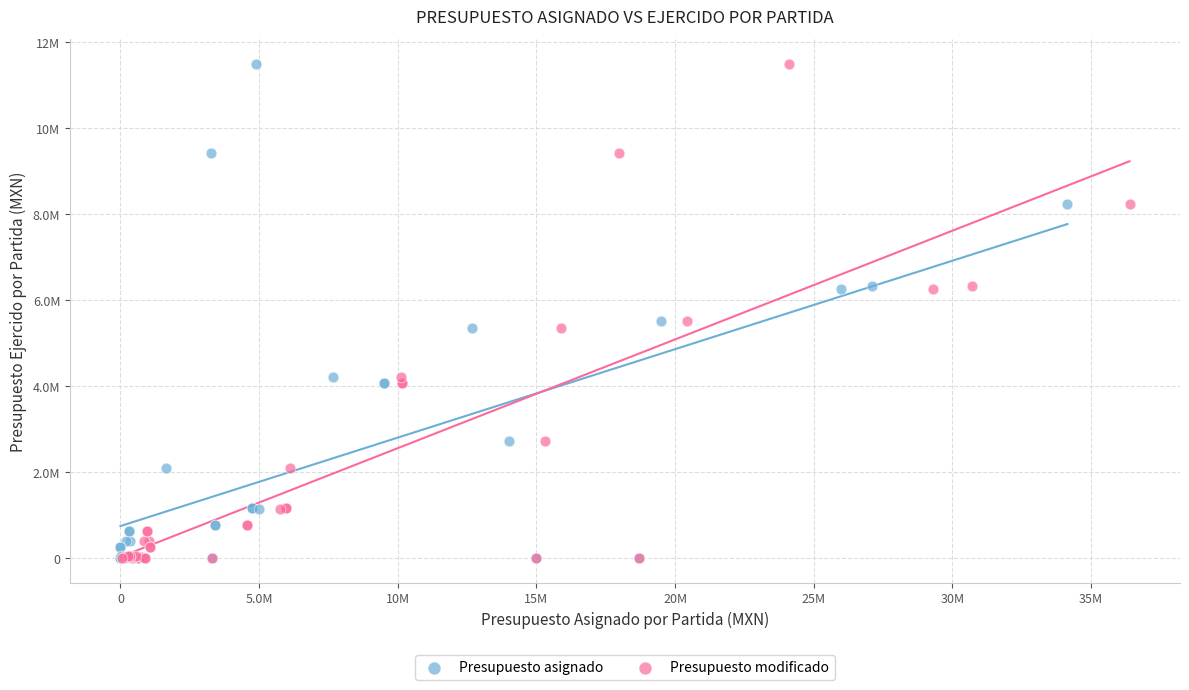

What are all the series names shown in the legend?

Presupuesto asignado, Presupuesto modificado